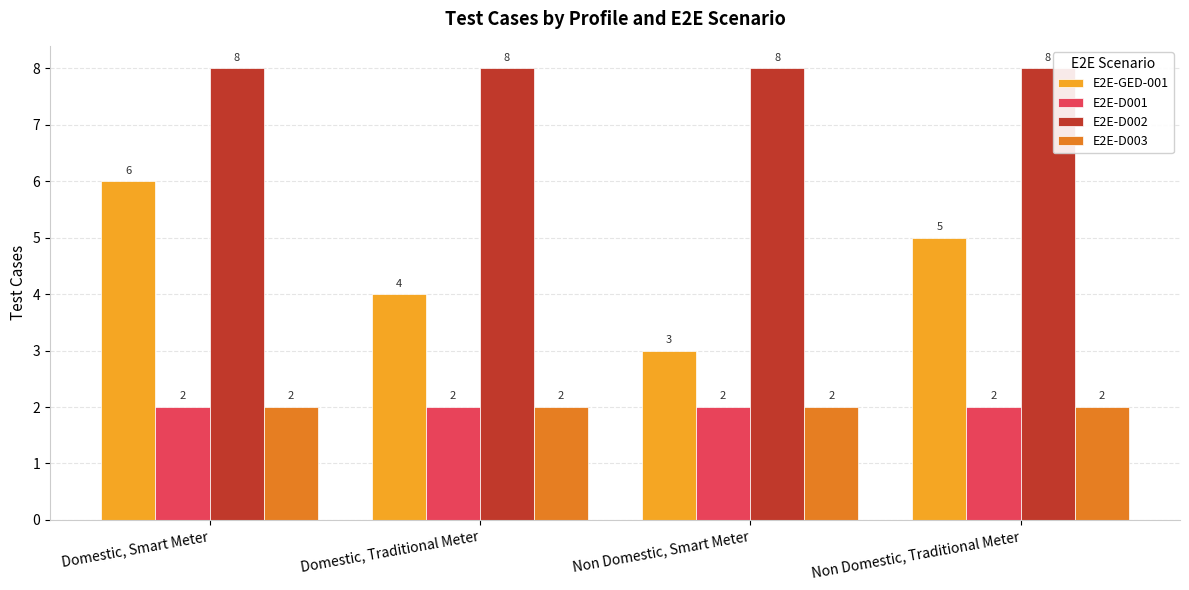

List the labels in order of E2E-GED-001 value, smallest first.

Non Domestic, Smart Meter, Domestic, Traditional Meter, Non Domestic, Traditional Meter, Domestic, Smart Meter